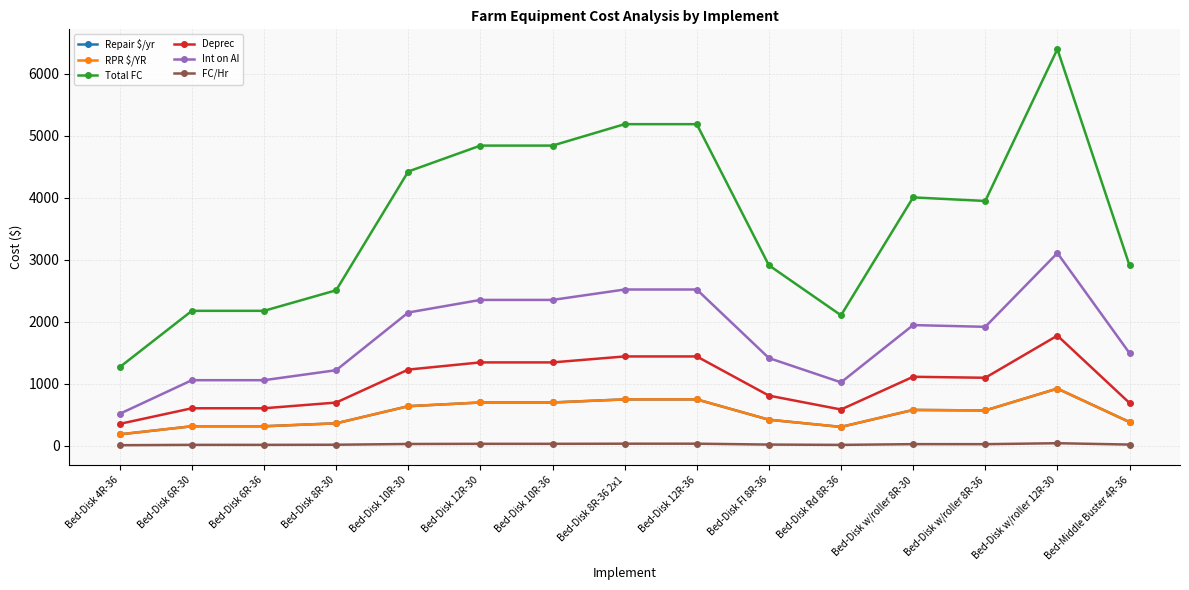

What is the sum of the RPR $/YR values at Bed-Disk Fl 8R-36 and Bed-Disk 10R-30?

1056.5